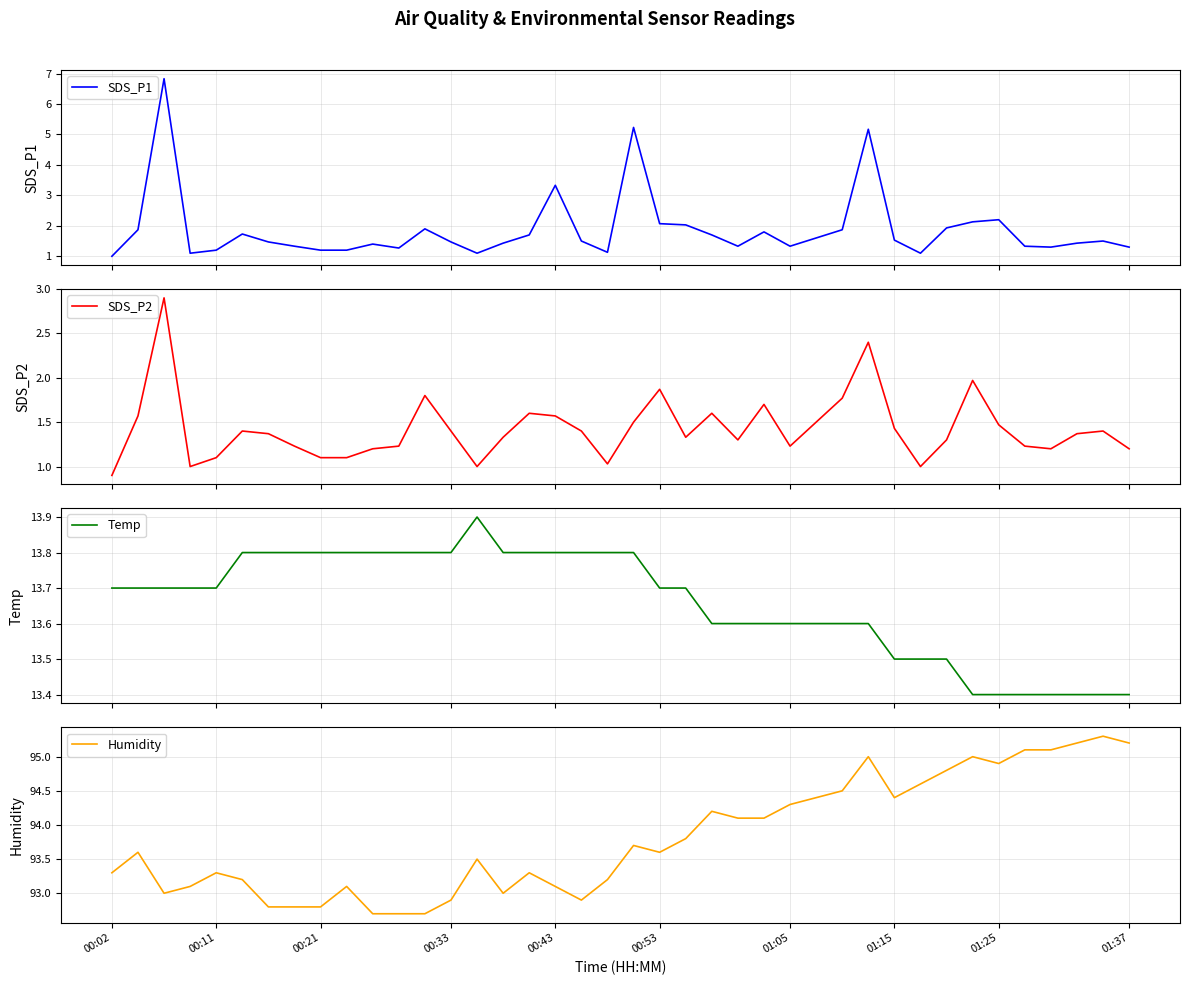

Rank the series by their maximum value, from lowest to highest.

SDS_P2, SDS_P1, Temp, Humidity